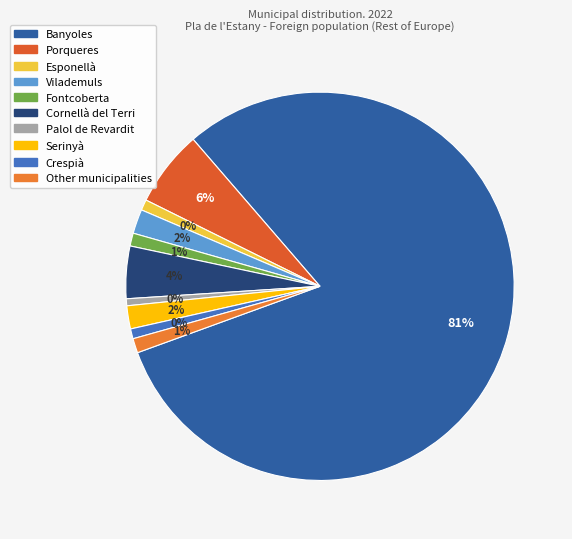

Is it true that Porqueres is 18% of the pie?

False